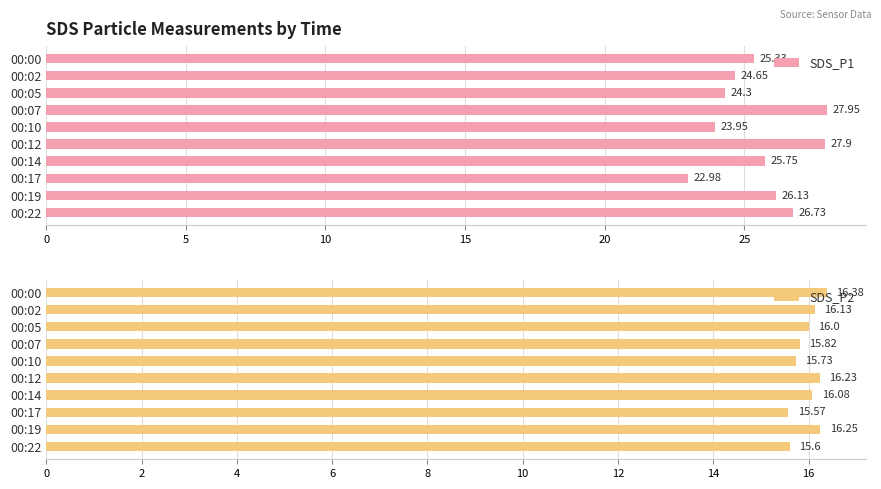

What is the sum of the SDS_P1 values at 00:02 and 00:19?

50.8